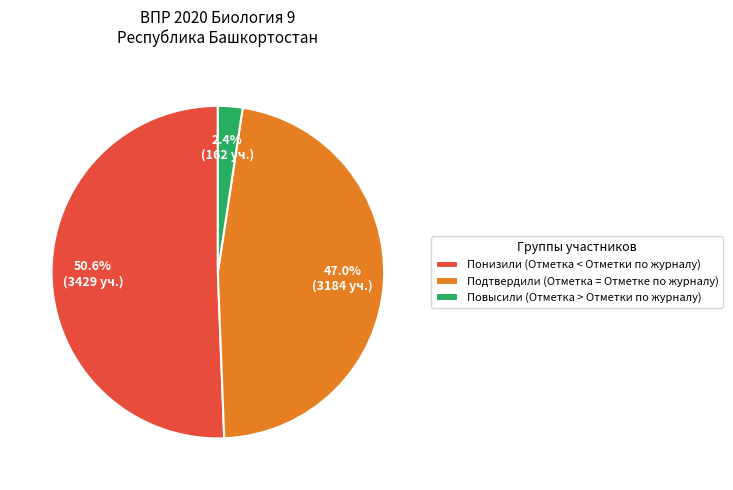

Is there a majority slice in this chart?

Yes